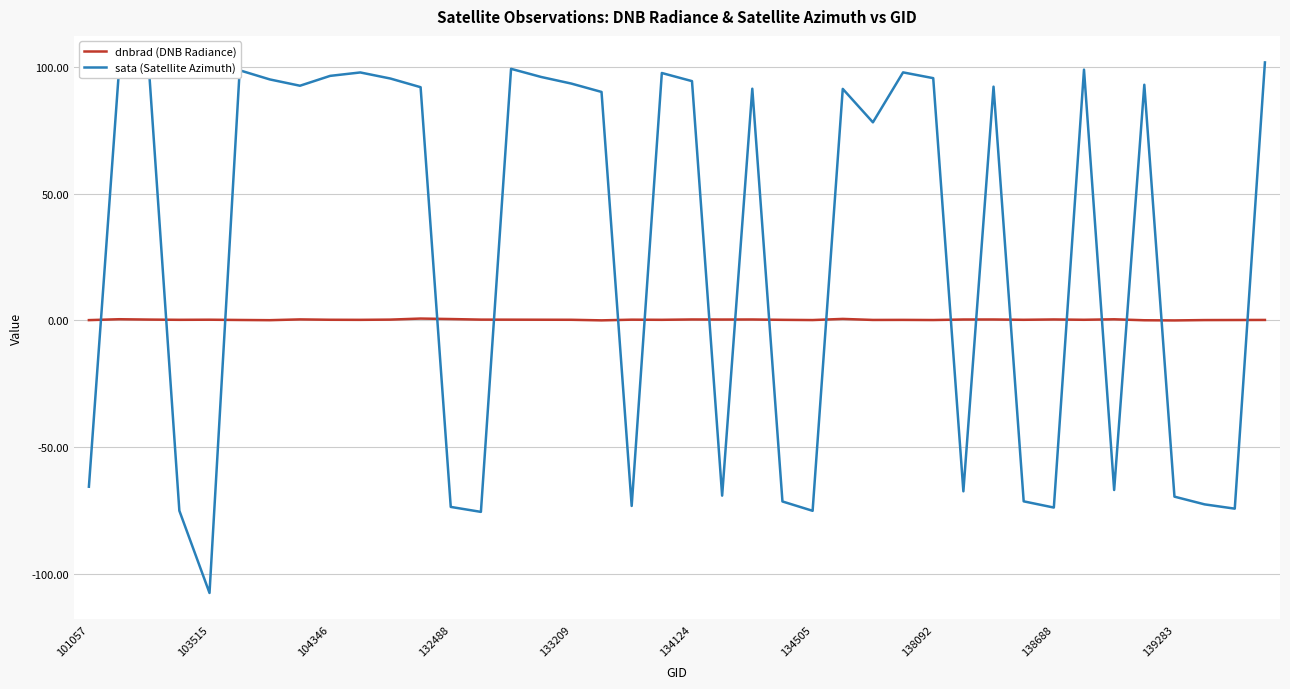

Which series has the largest total across all categories?

sata (Satellite Azimuth)